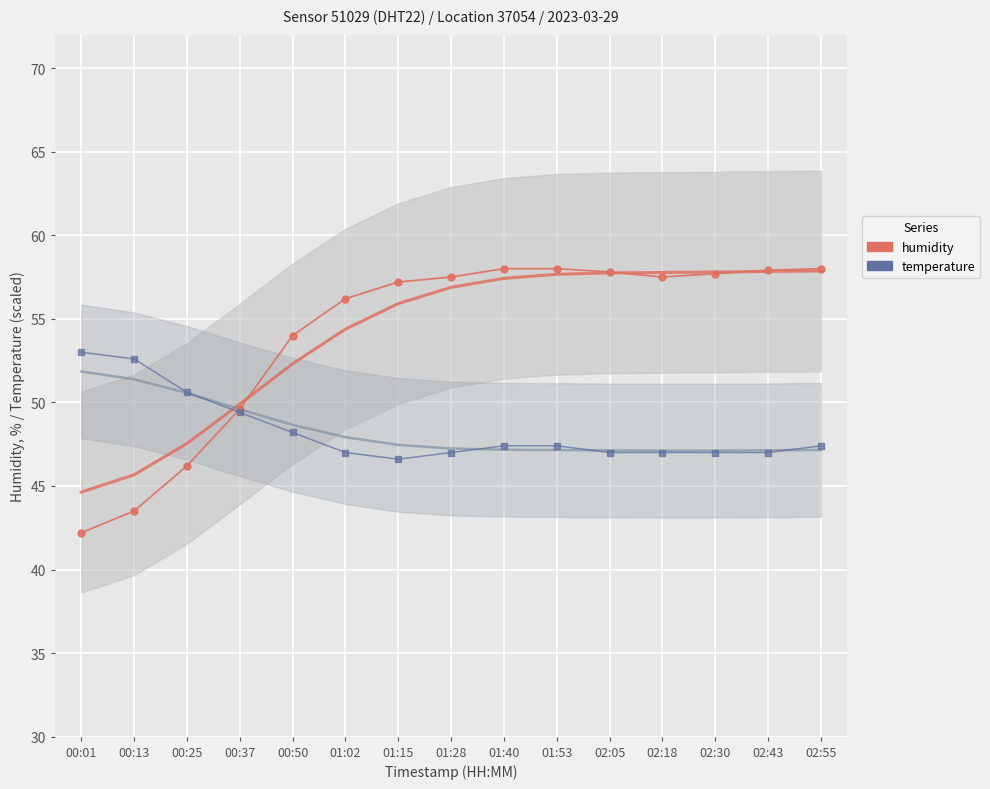

What is the sum of the humidity values at 02:55 and 01:28?

115.5